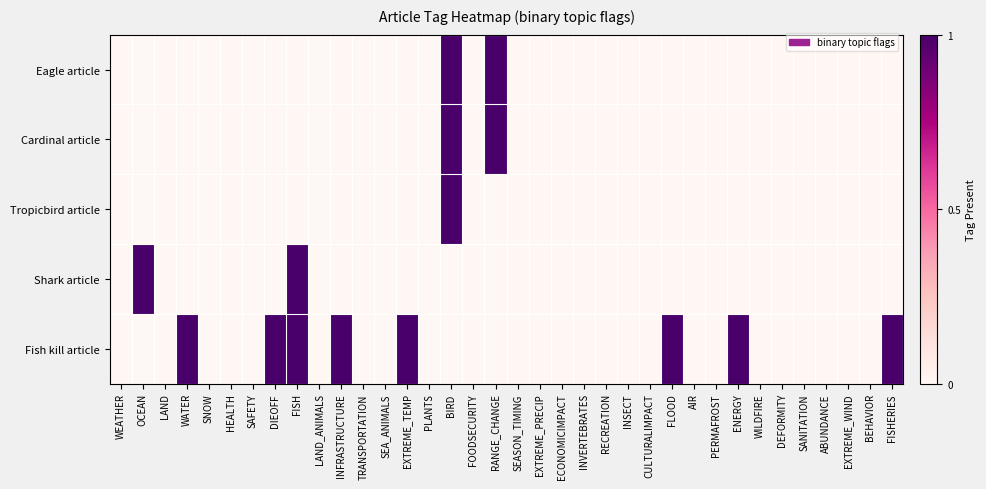

At which category is the sum across all series the highest?

BIRD